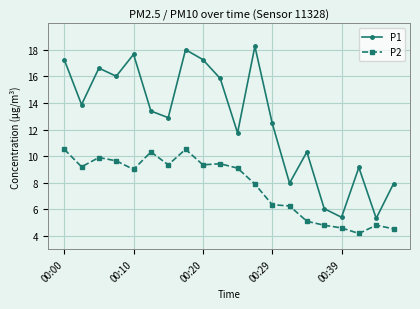

Is this an area chart (filled region under the line)?

No